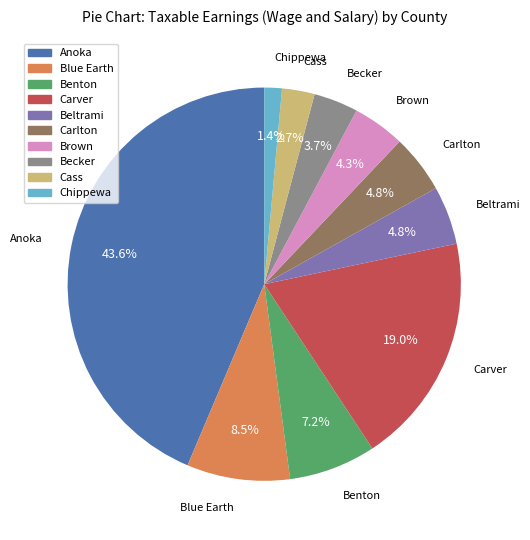

What is the ratio of the value at Becker to the value at Benton?

0.5